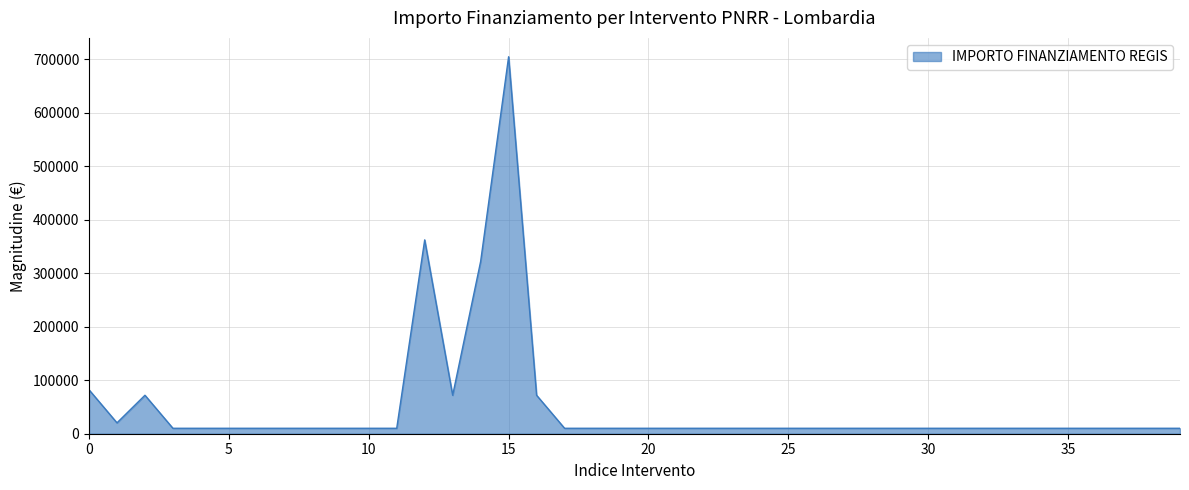

What is the greatest value displayed?

704421.9